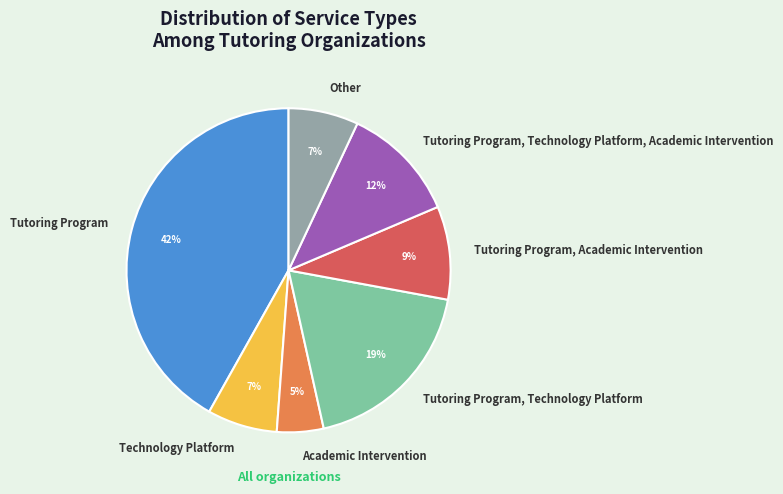

Is it true that Tutoring Program, Technology Platform, Academic Intervention is 6% of the pie?

False